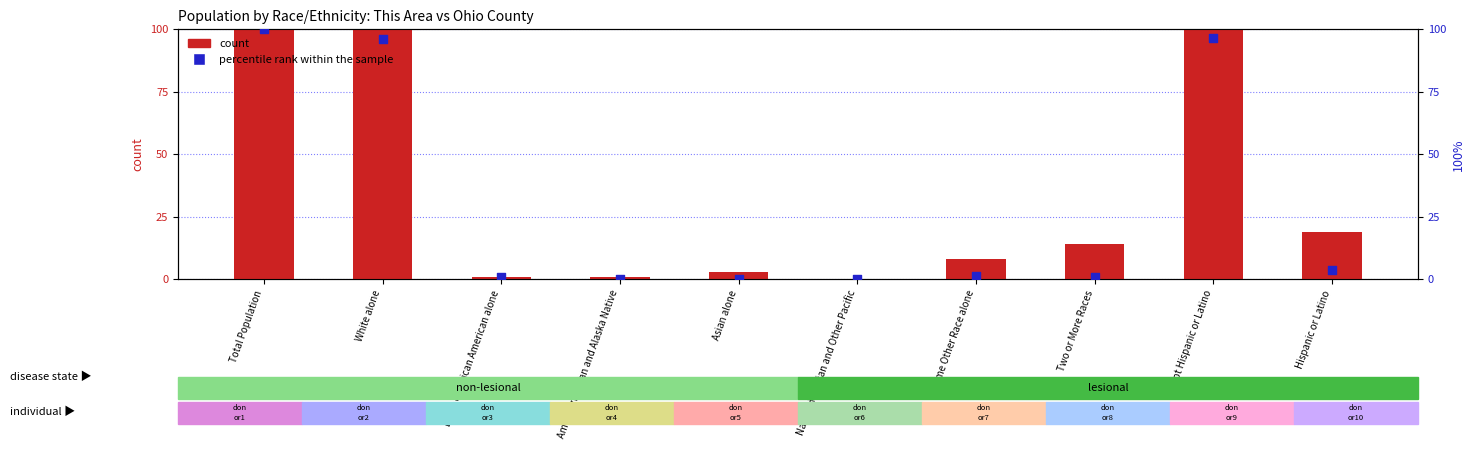

Is the value of percentile rank within the sample at American Indian and Alaska Native greater than the value of count at Hispanic or Latino?

No